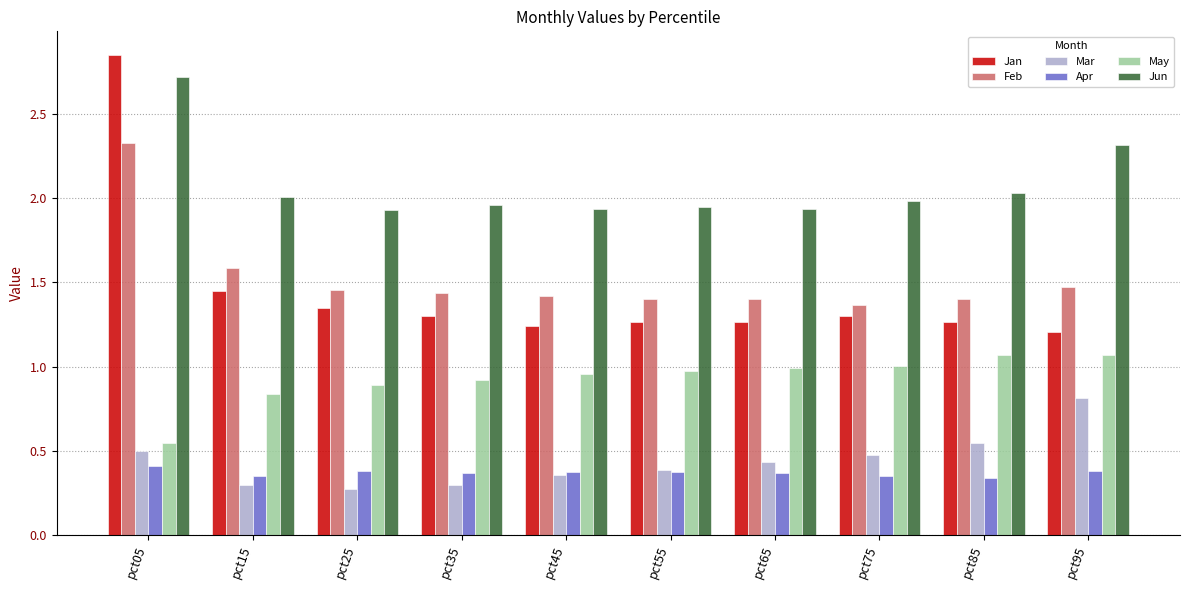

What is the difference between the maximum and minimum values in the Jan series?

1.6